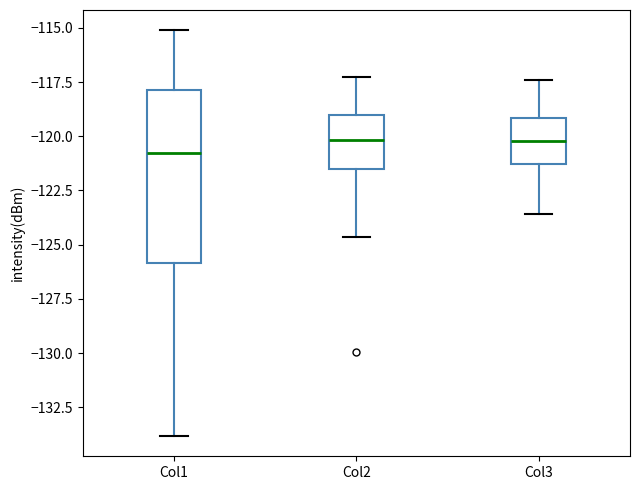

Reading left to right, transcribe this box plot: for each box, give where its median line is, the range the box spans, and where its two whiskers end, as read against the y-axis. The values are not printed on the chart, so give them approximately, as read against the axis.

Col1: median -121.0, box -126.0 to -118.0, whiskers -134.0 to -115.0
Col2: median -120.0, box -121.5 to -119.0, whiskers -124.5 to -117.5
Col3: median -120.0, box -121.5 to -119.0, whiskers -123.5 to -117.5